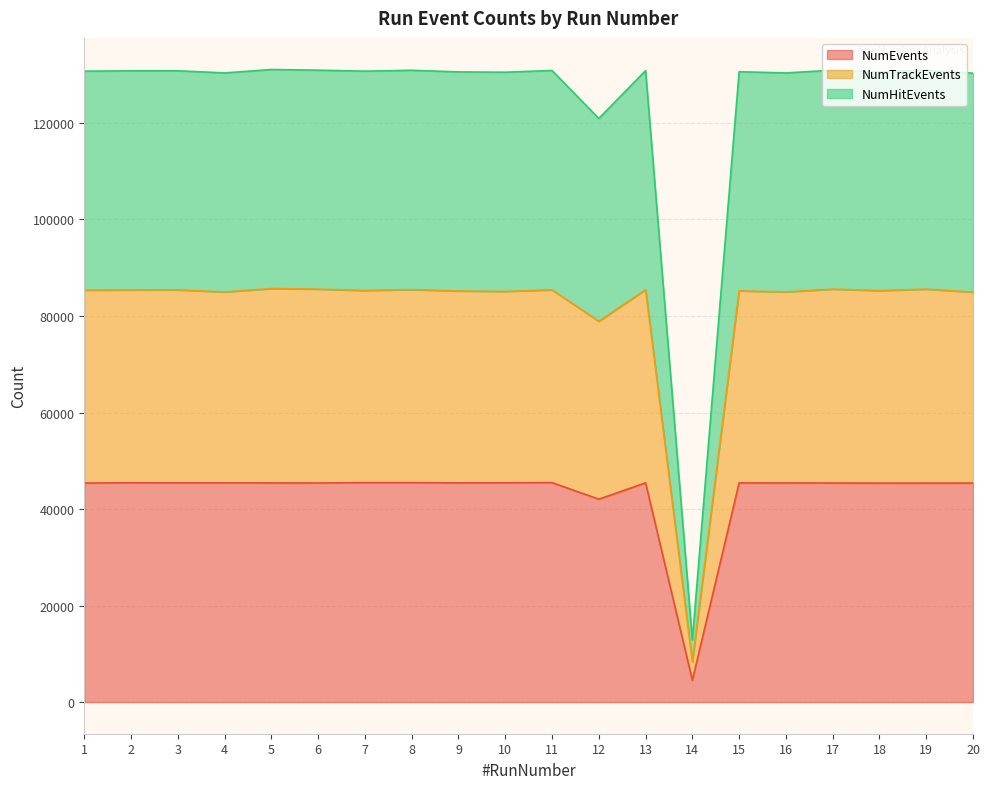

What is the value of the NumTrackEvents point at the 17th from the left?

85562